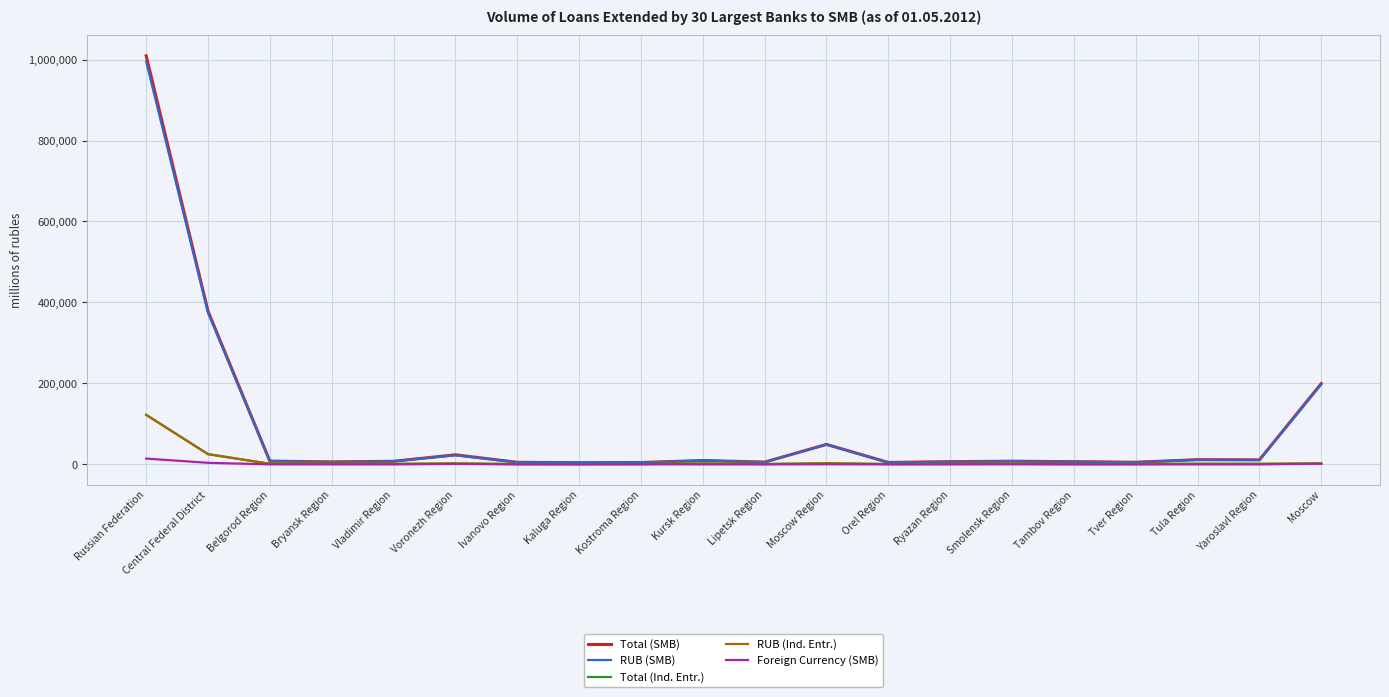

At which category is the sum across all series the highest?

Russian Federation